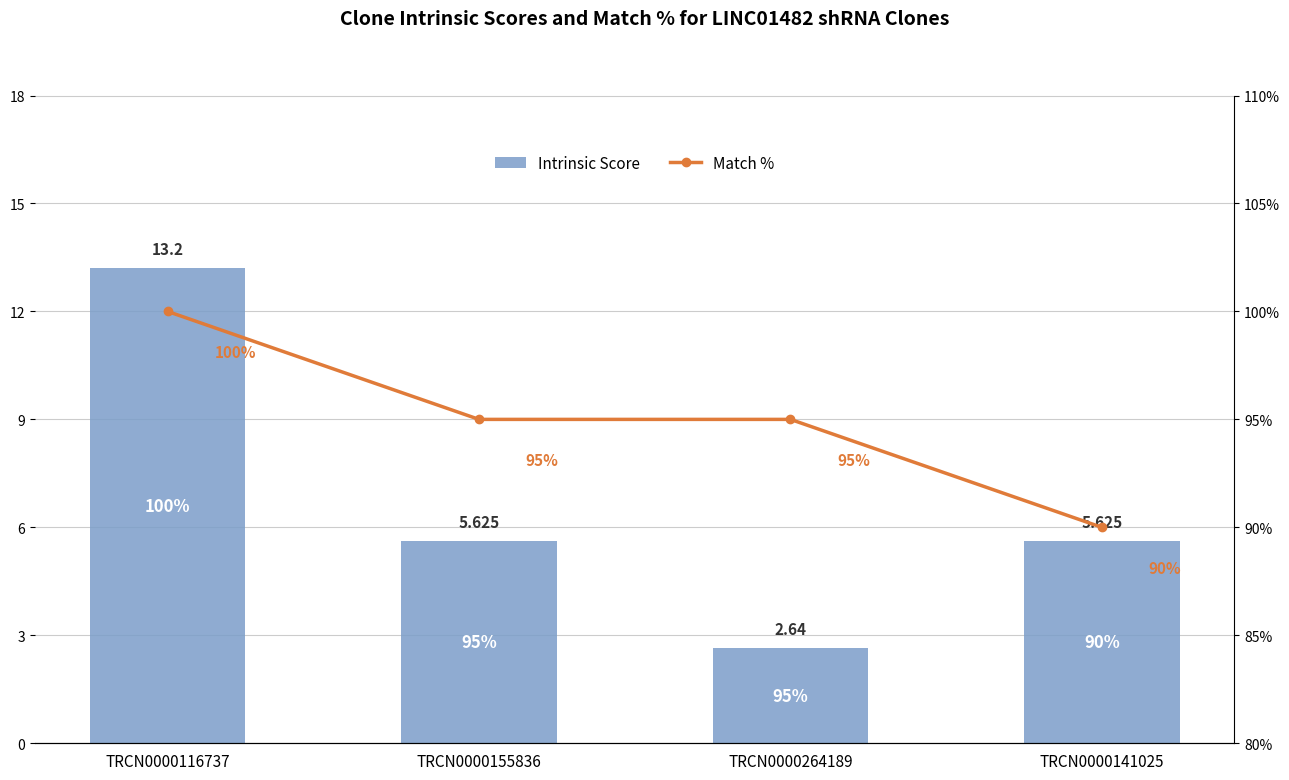

At how many categories does at least one series exceed 9?

4